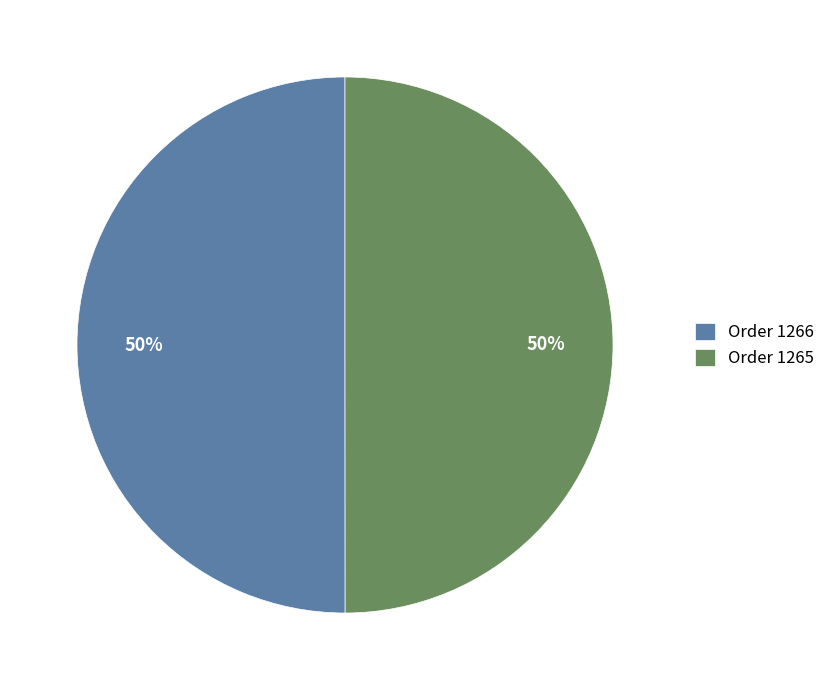

Combined, do Order 1266 and Order 1265 account for over 50%?

Yes